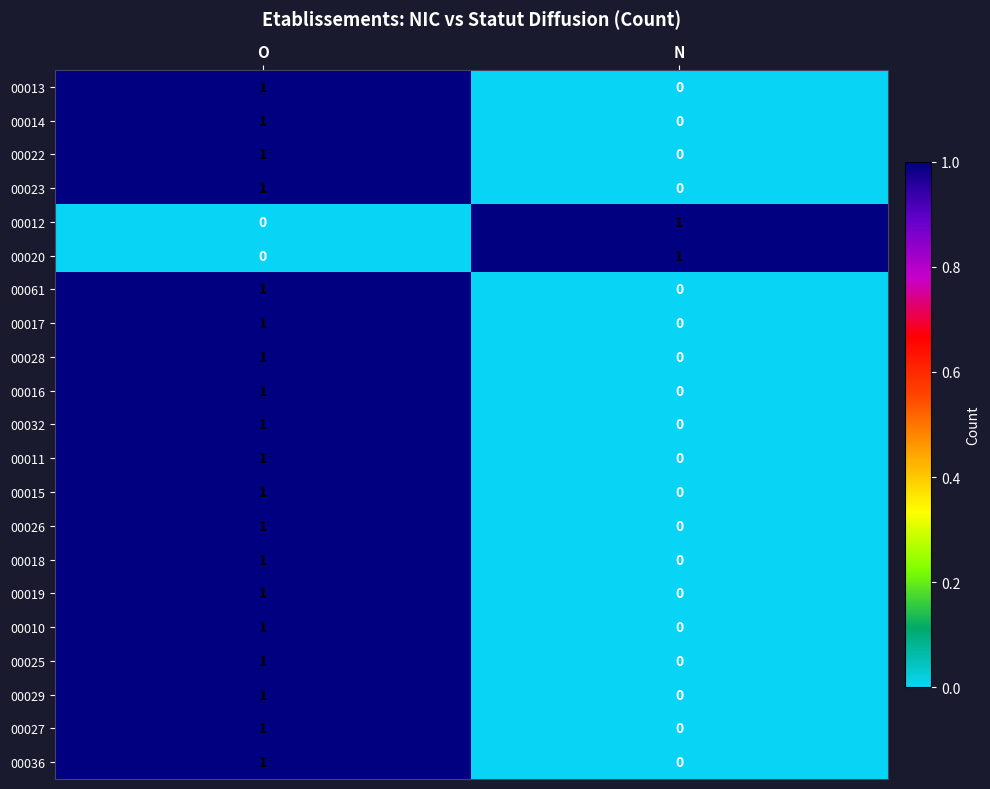

Where is 00023 nearest to the value 0?

N